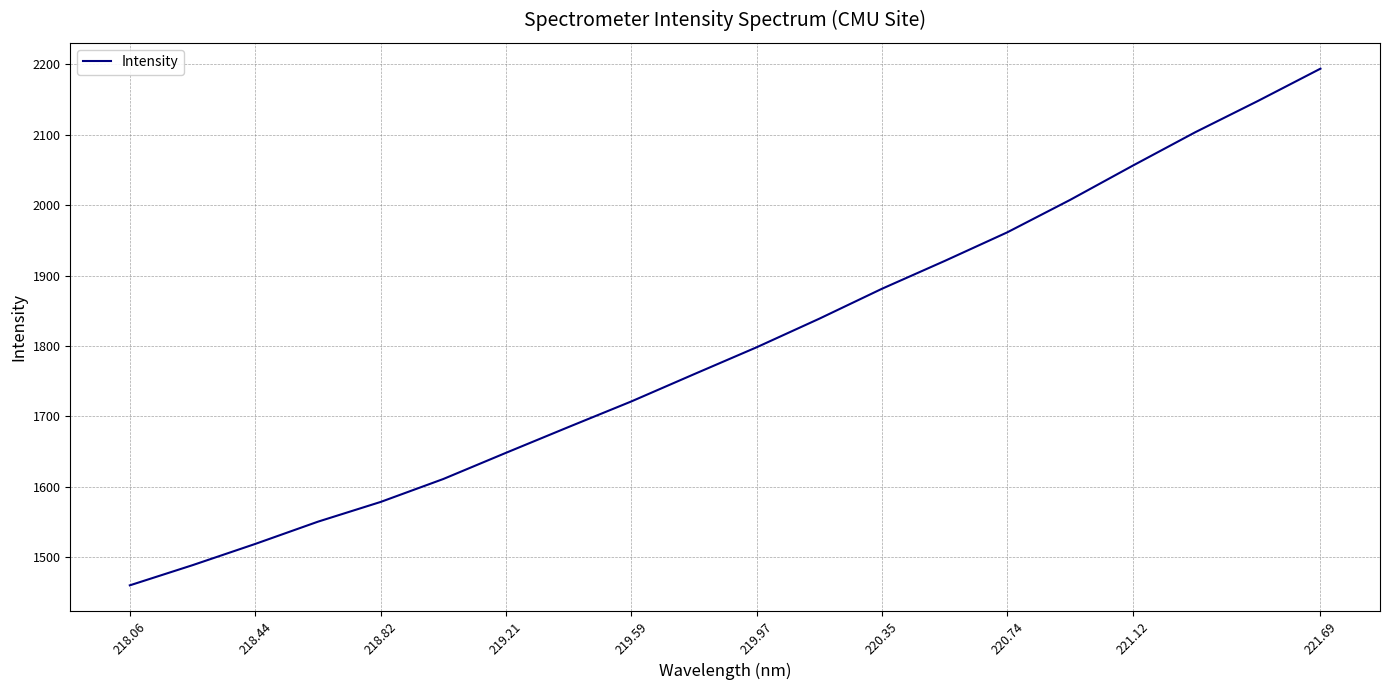

What is the average value?

1796.6